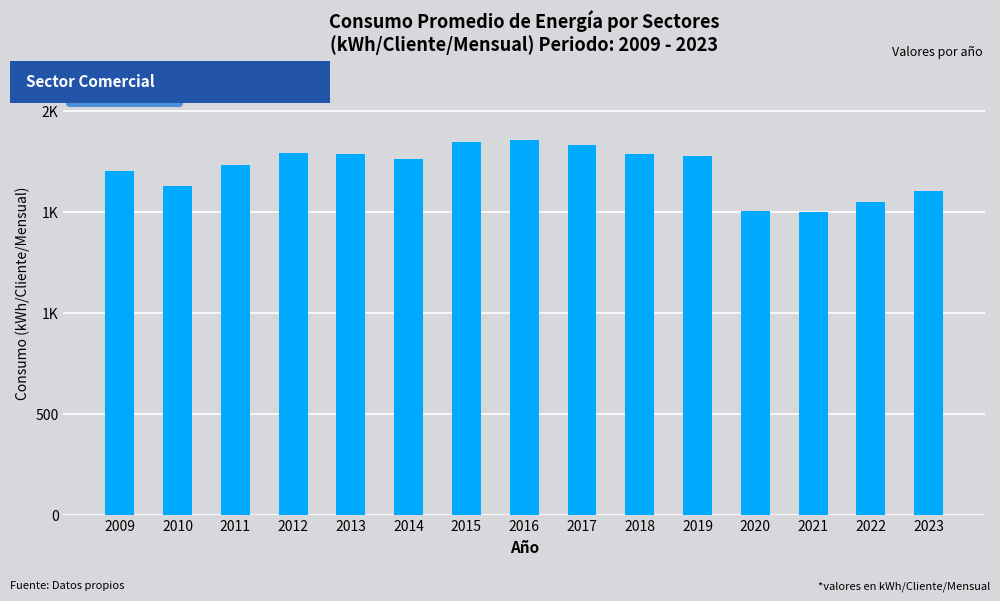

The chart shows a value of 386.0 at 2022. True or false?

False